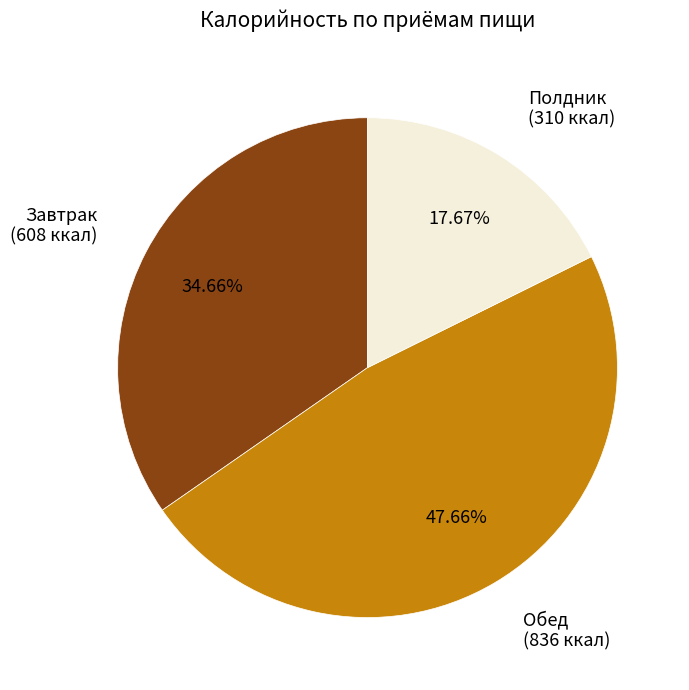

What percentage is the Завтрак slice, to the nearest percent?

35%